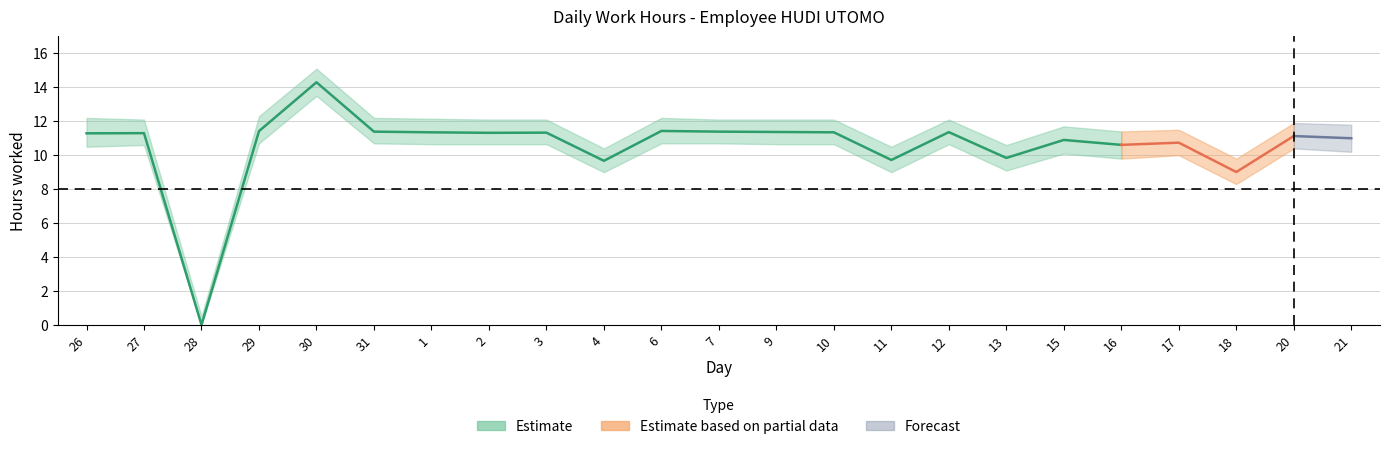

Is this an area chart (filled region under the line)?

No